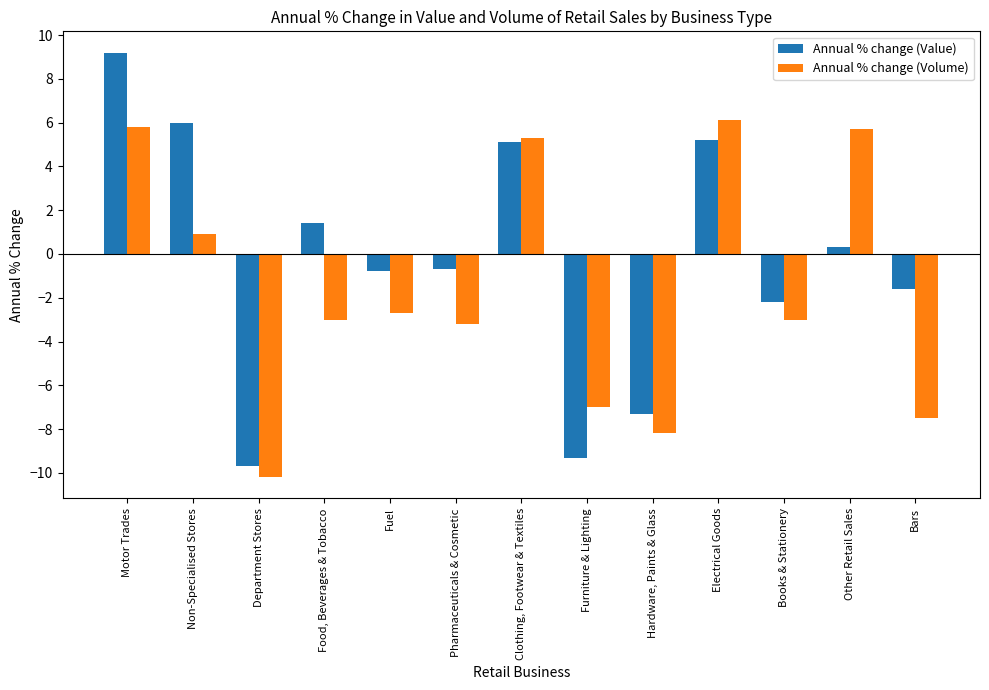

Which series has the largest range (max minus min)?

Annual % change (Value)